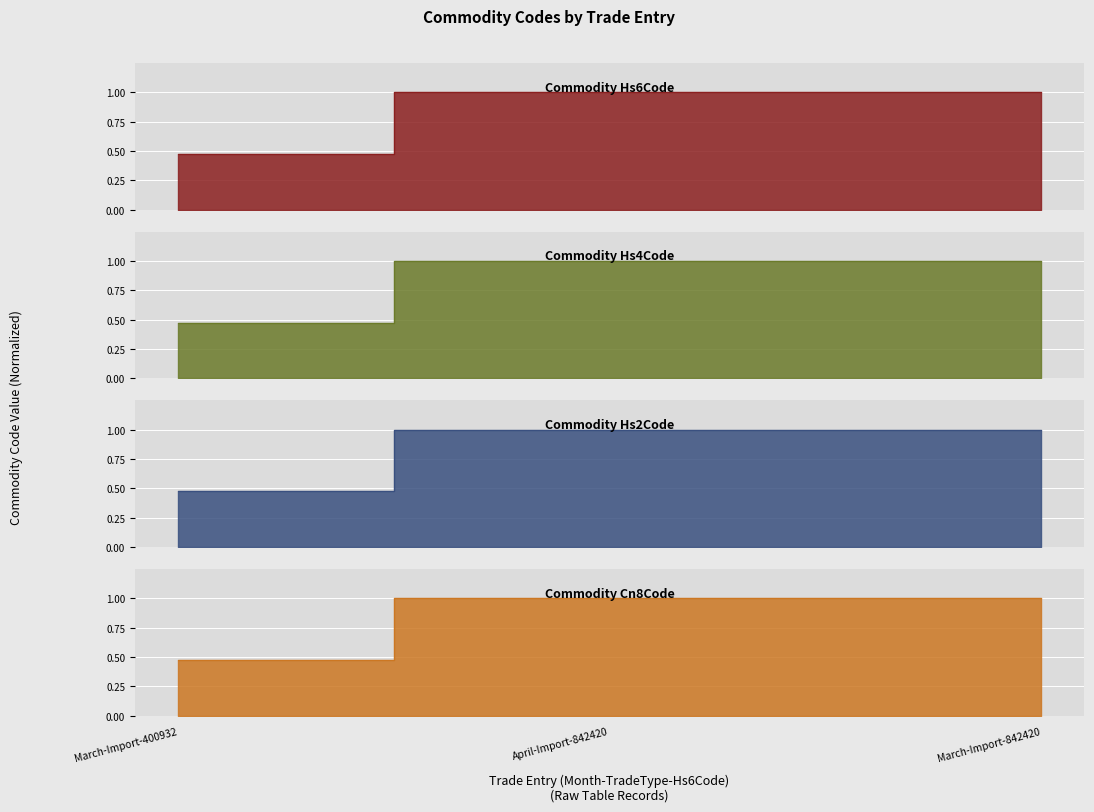

At which category is the sum across all series the highest?

April-Import-842420